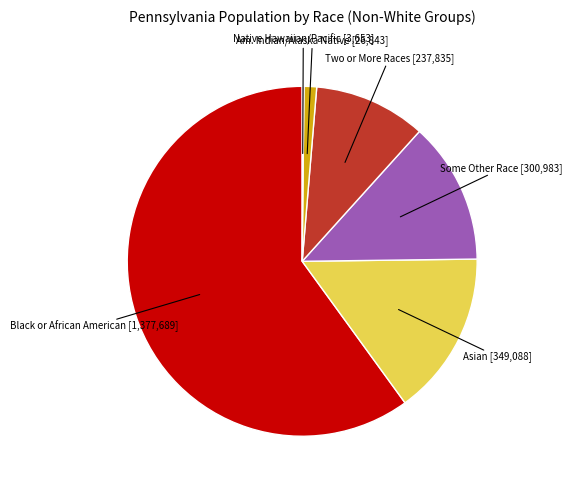

Is there a majority slice in this chart?

Yes